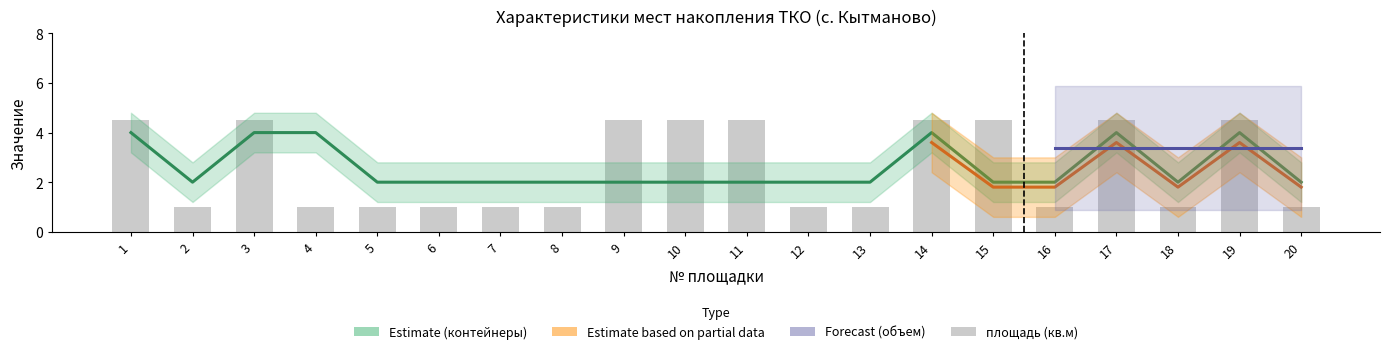

The площадь (кв.м) series shows 1.5 at 12. True or false?

False